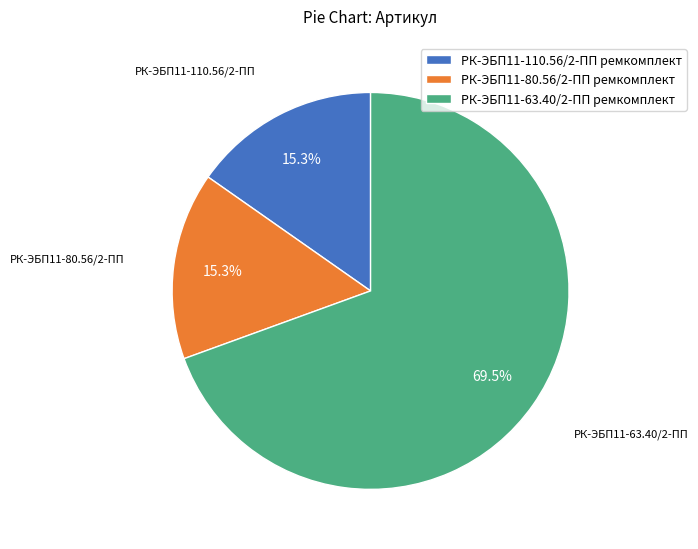

To the nearest percent, what portion does РК-ЭБП11-80.56/2-ПП ремкомплект represent?

15%